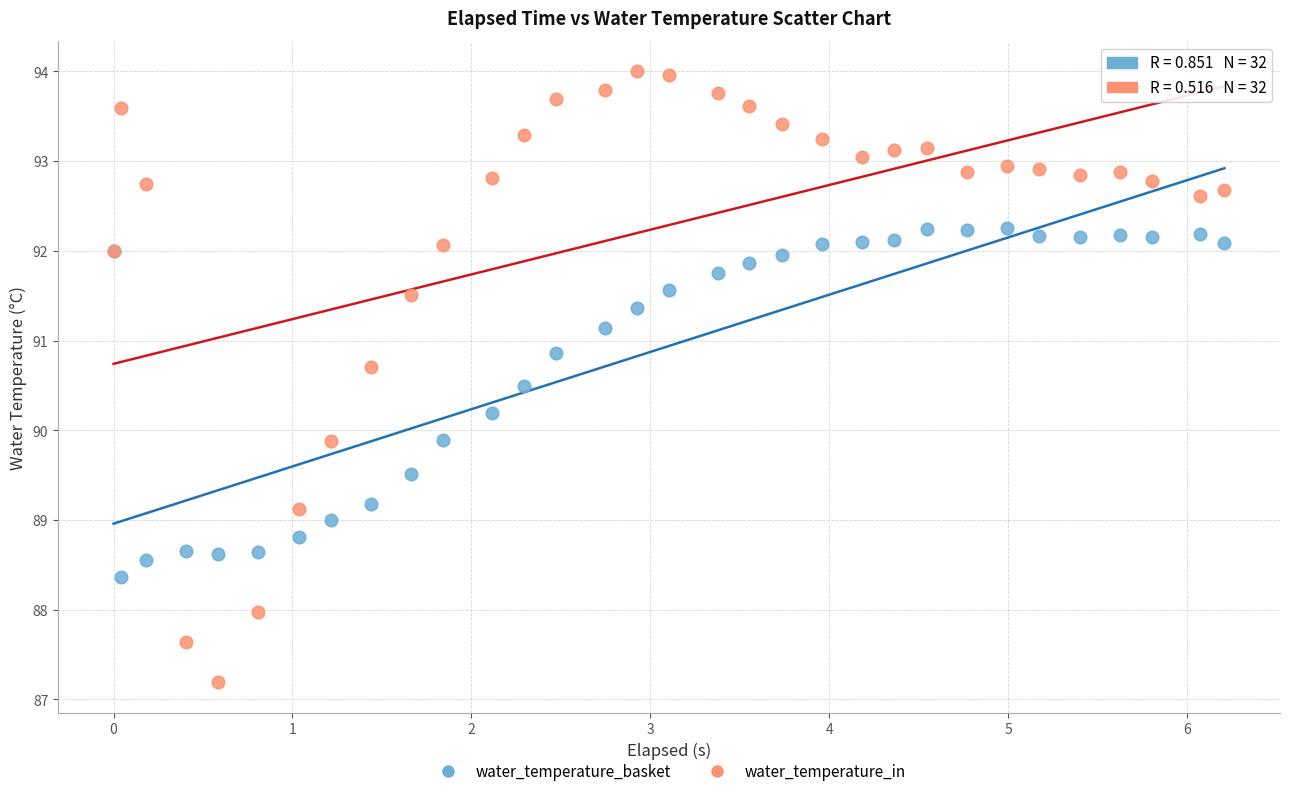

Which series contains the highest Y value?

water_temperature_in